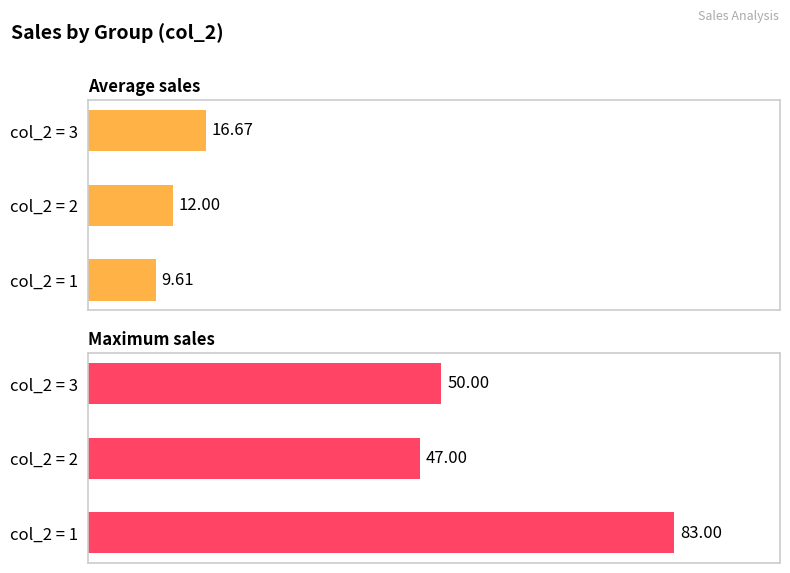

How many values in the Maximum sales series exceed 50?

1